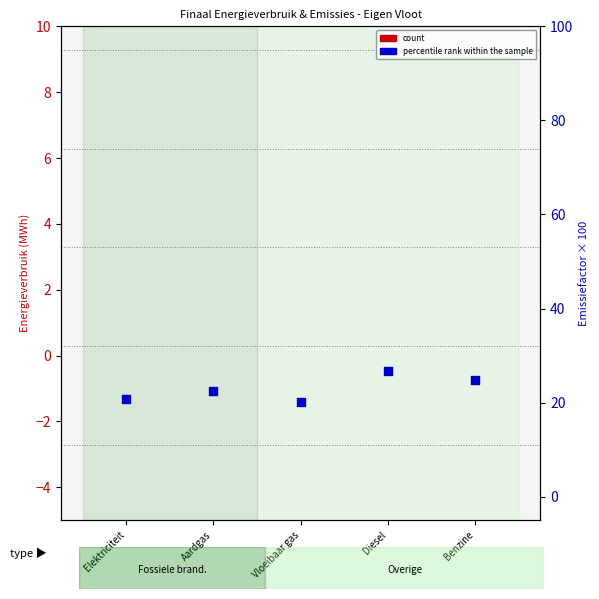

Which series has the largest total across all categories?

percentile rank within the sample